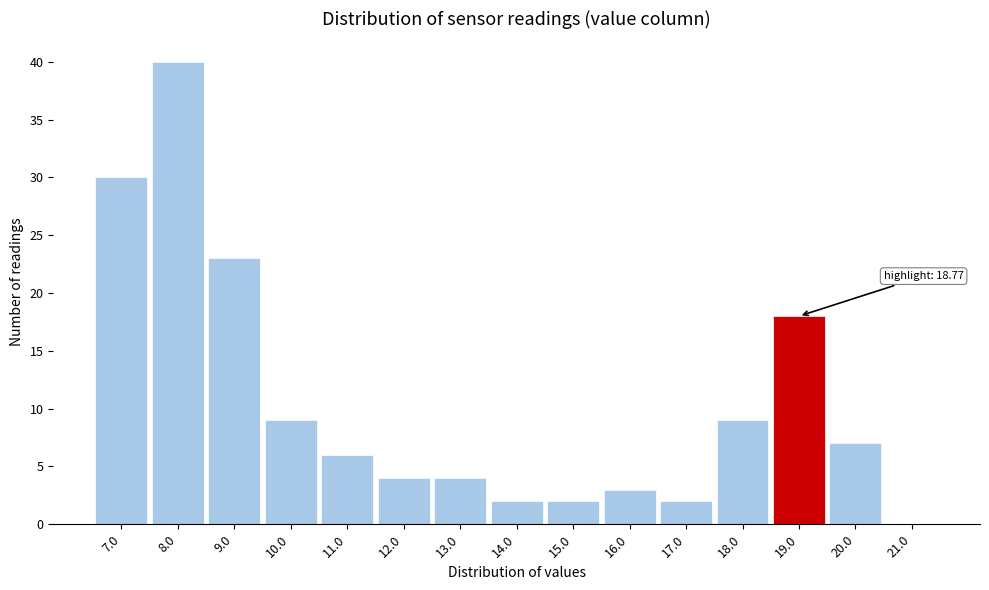

Which range on the x-axis has the tallest bar?

7.5 to 8.5